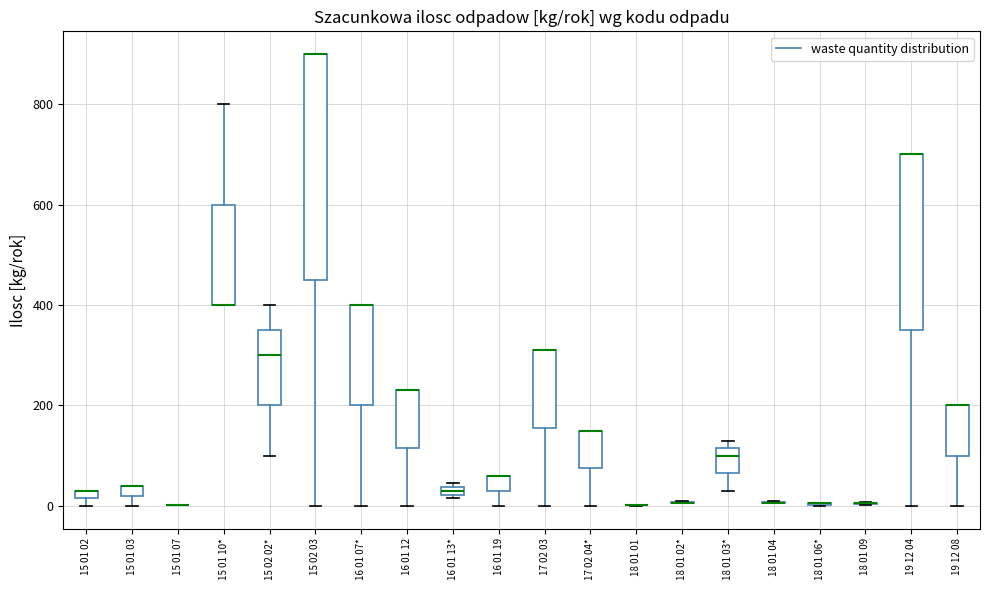

Where is the lower edge of the box for 17 02 04* on the y-axis? The values are not printed on the chart, so give them approximately, as read against the axis.

80